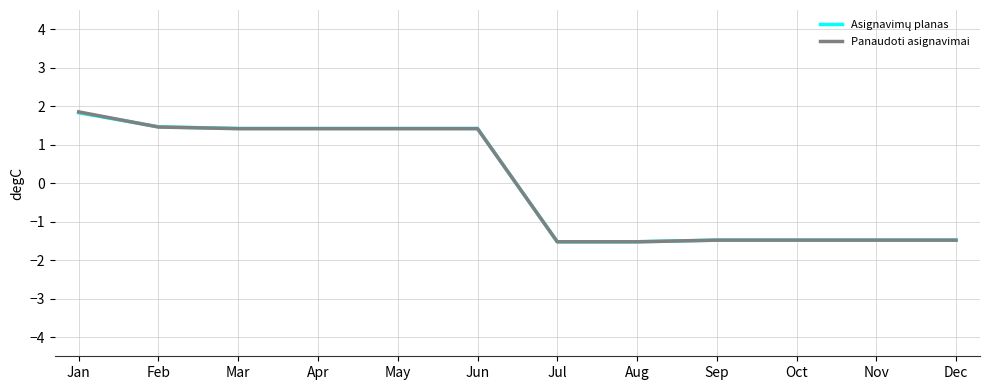

Which series has the largest range (max minus min)?

Panaudoti asignavimai